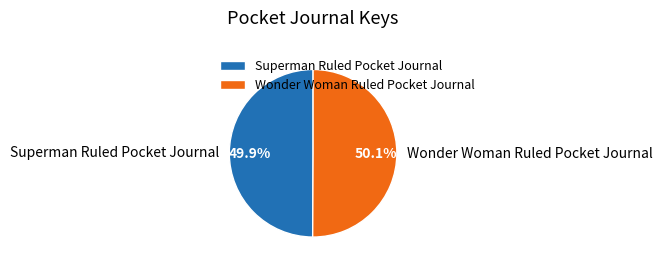

Approximately how many times larger is the value at Wonder Woman Ruled Pocket Journal compared to Superman Ruled Pocket Journal?

1.0